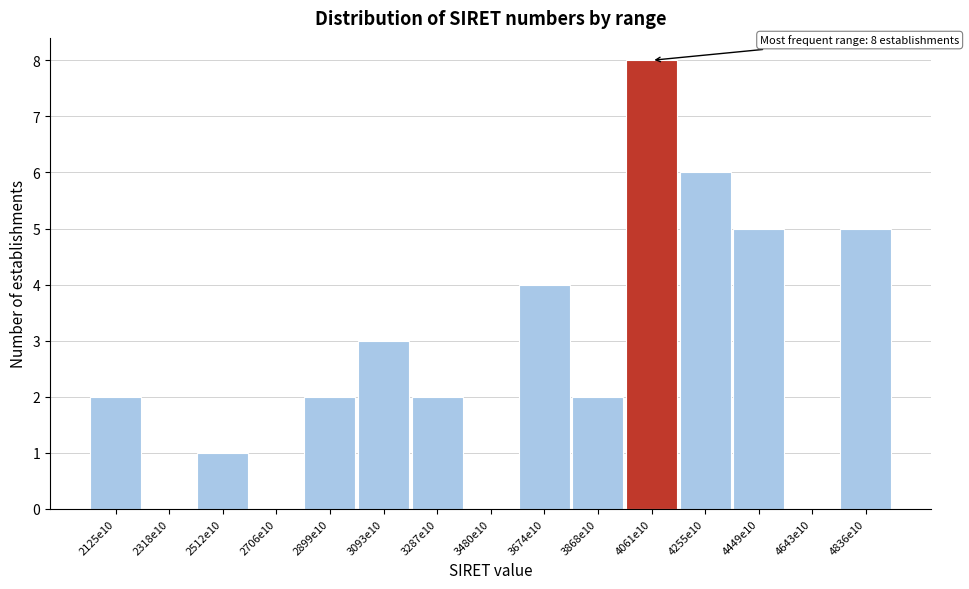

Reading right to left, transcribe all the data shown in this chart.

4836e10=5	4643e10=0	4449e10=5	4255e10=6	4061e10=8	3868e10=2	3674e10=4	3480e10=0	3287e10=2	3093e10=3	2899e10=2	2706e10=0	2512e10=1	2318e10=0	2125e10=2